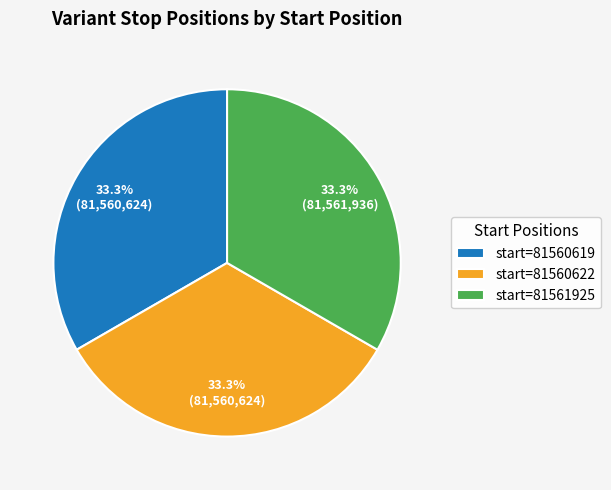

Approximately how many times larger is the value at start=81561925 compared to start=81560619?

1.0